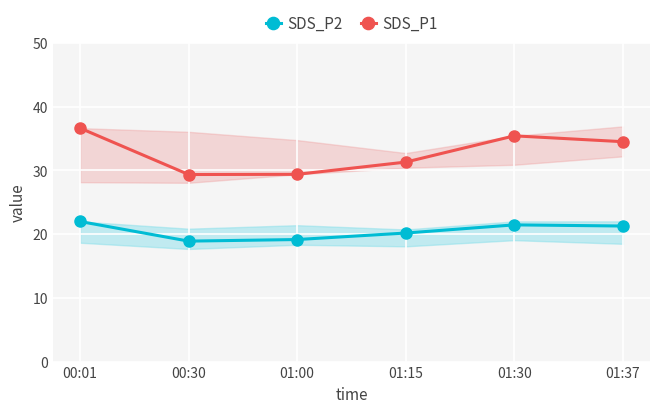

At which category is the sum across all series the highest?

00:01